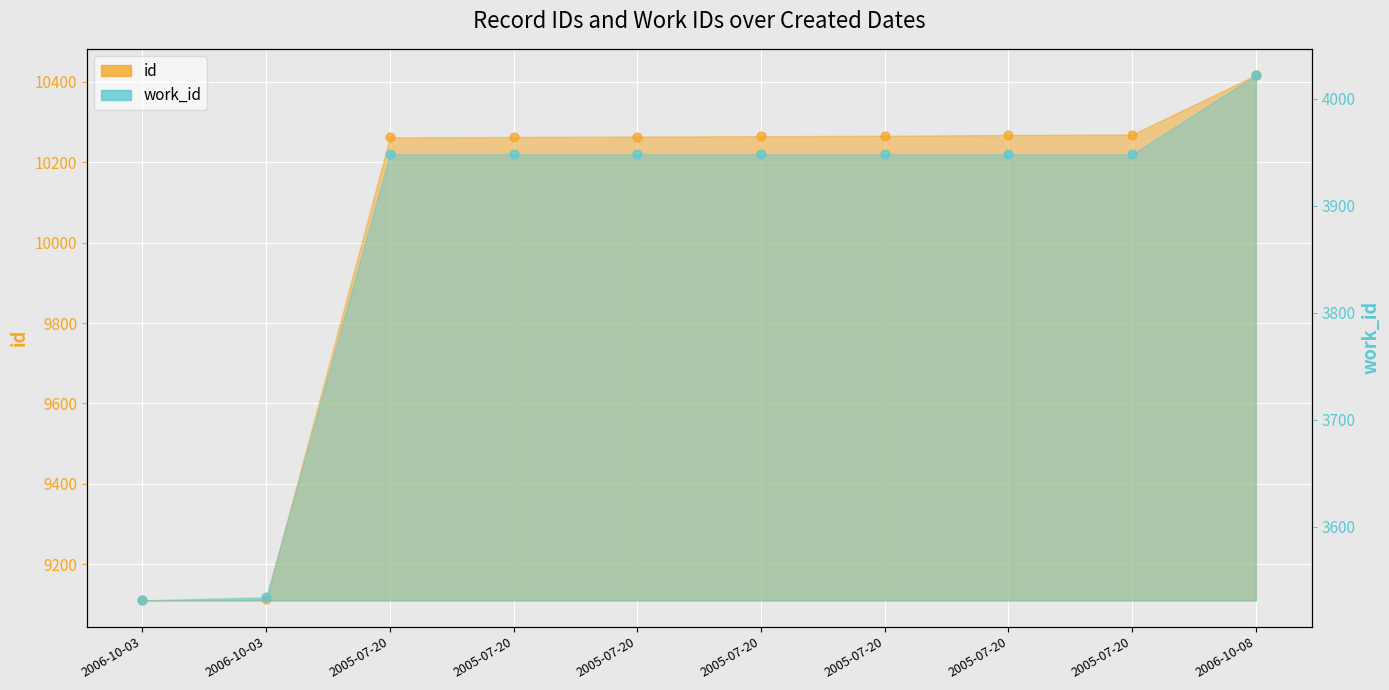

At which category is the sum across all series the highest?

2006-10-08